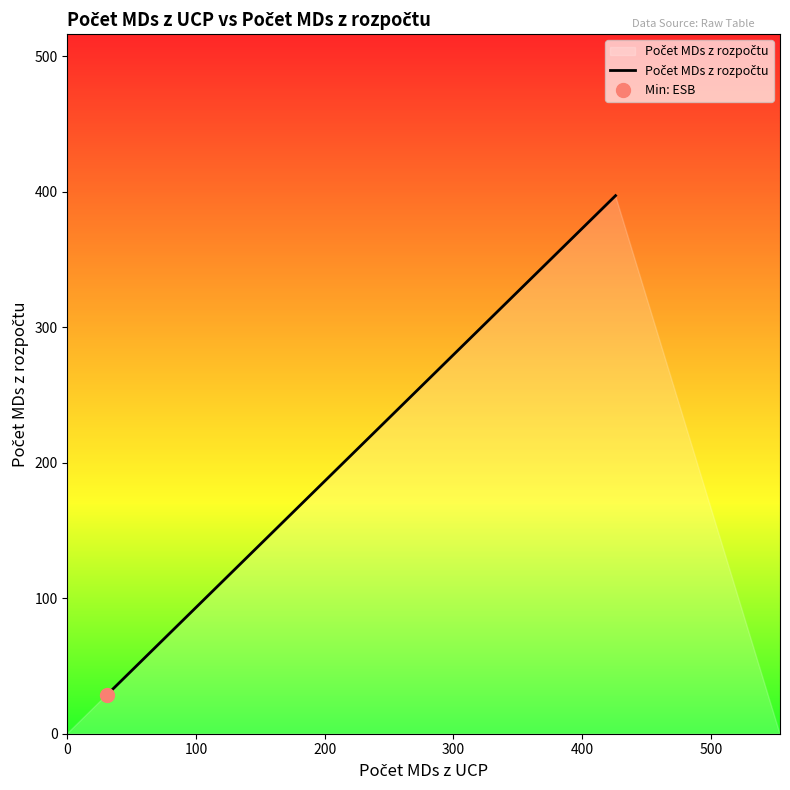

What is the difference between the maximum and minimum values?

368.1